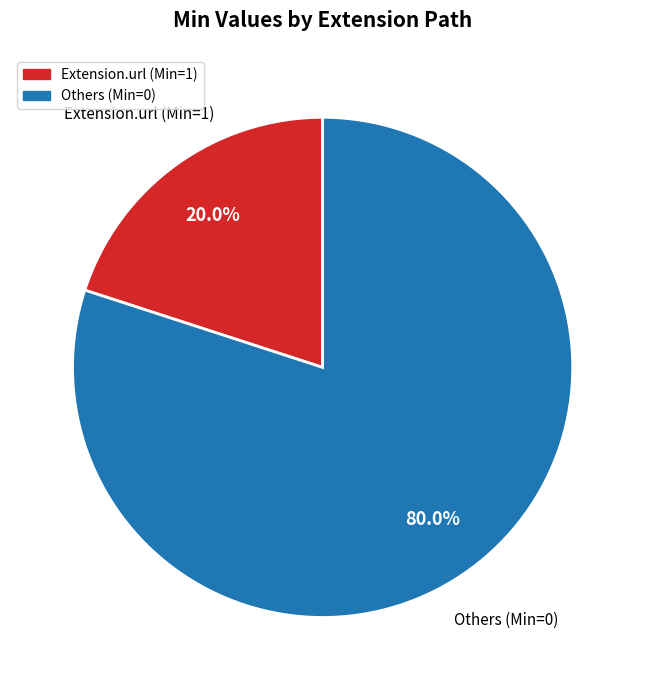

Does any single category account for the majority?

Yes